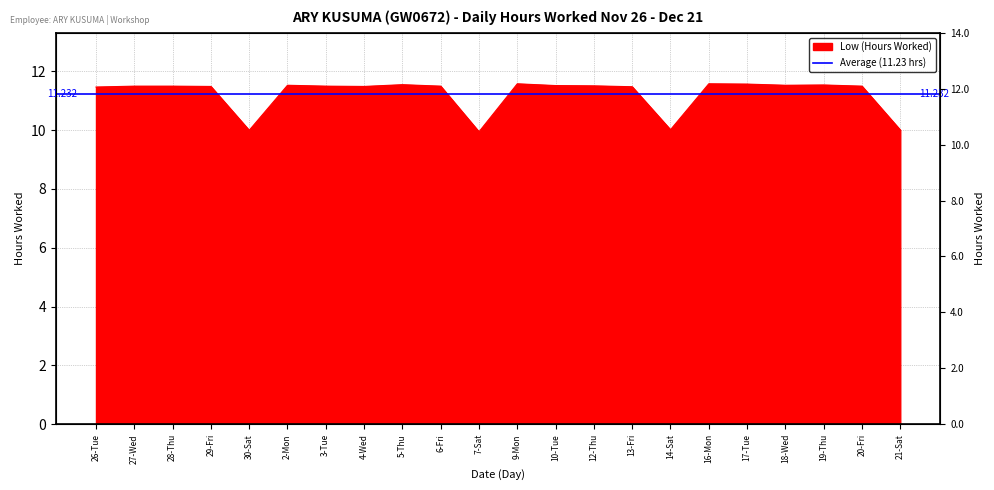

Reading left to right, extract all data points from this chart.

11.5	11.5	11.5	11.5	10.0	11.5	11.5	11.5	11.5	11.5	9.9	11.6	11.5	11.5	11.5	10.0	11.6	11.6	11.5	11.5	11.5	10.0